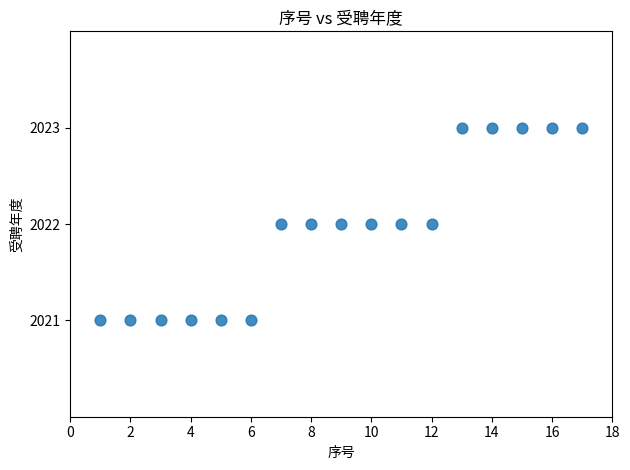

What is the range of X values (max minus min)?

16